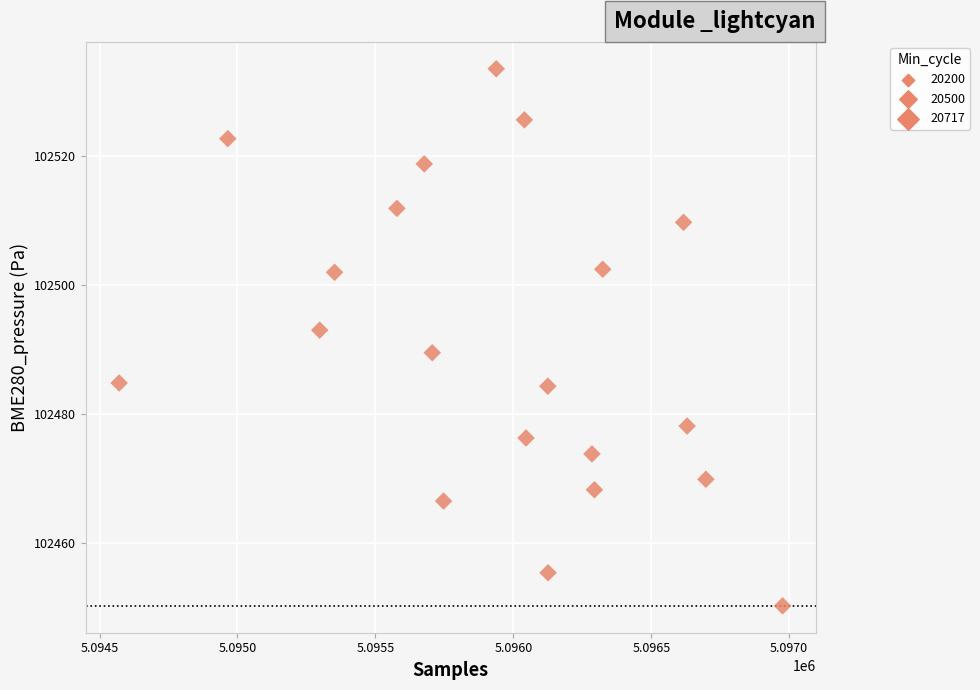

What is the range of Y values (max minus min)?

83.3